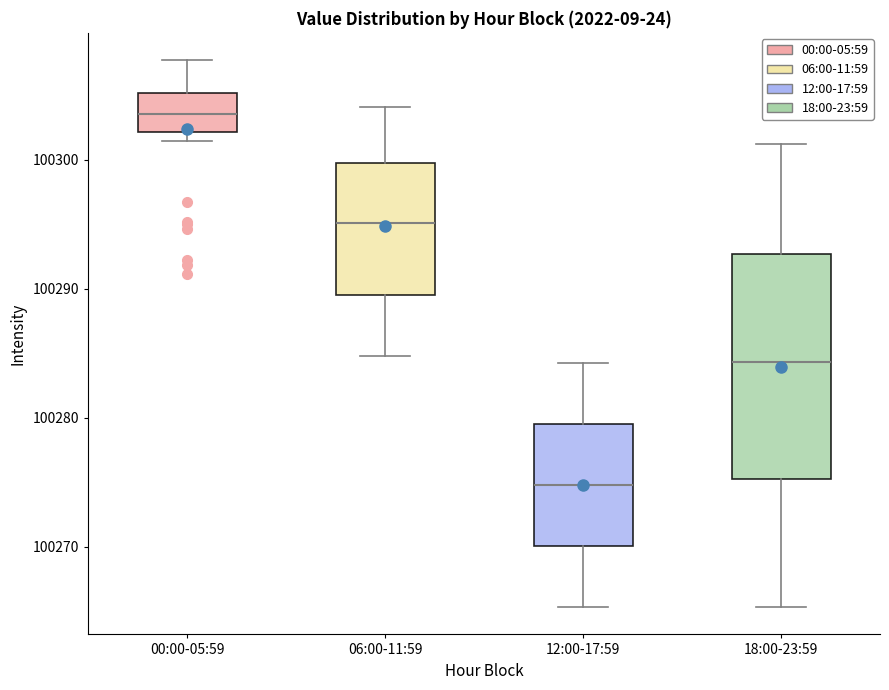

Reading left to right, transcribe this box plot: for each box, give where its median line is, the range the box spans, and where its two whiskers end, as read against the y-axis. The values are not printed on the chart, so give them approximately, as read against the axis.

00:00-05:59: median 100304, box 100302 to 100305, whiskers 100301 to 100308
06:00-11:59: median 100295, box 100290 to 100300, whiskers 100285 to 100304
12:00-17:59: median 100275, box 100270 to 100279, whiskers 100265 to 100284
18:00-23:59: median 100284, box 100275 to 100293, whiskers 100265 to 100301